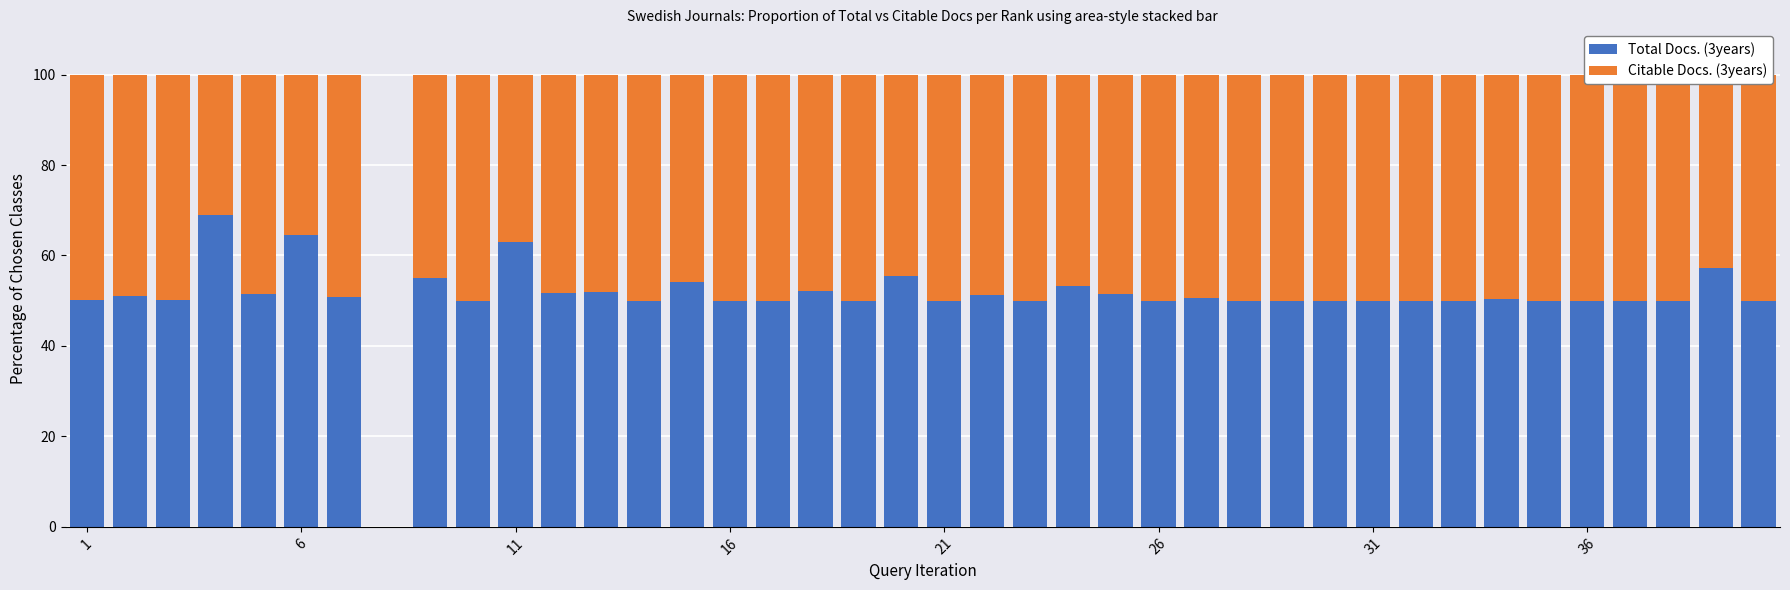

What is the highest value of the Citable Docs. (3years) series?

50.0